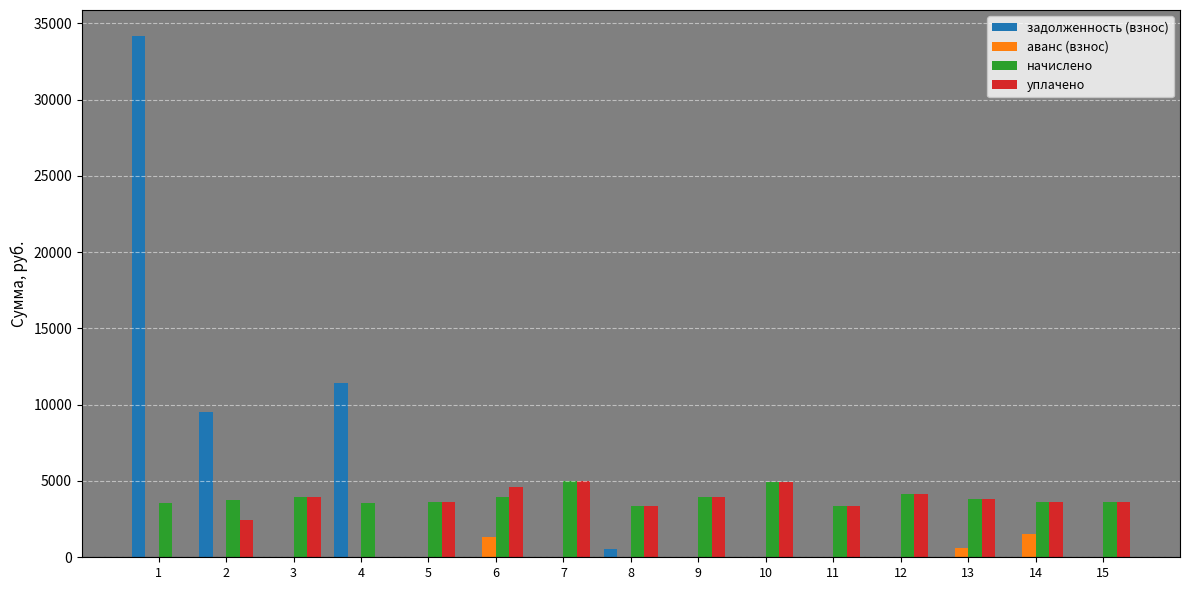

Does the chart contain stacked bars?

No